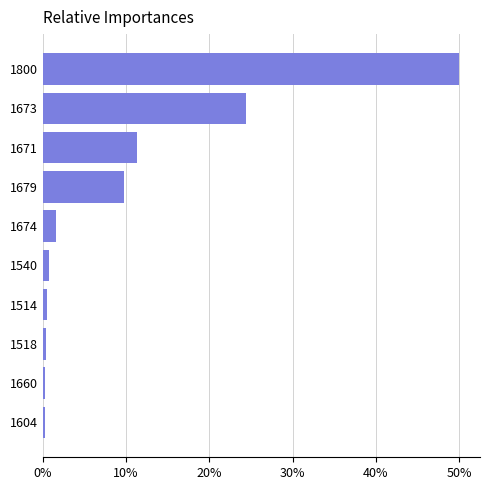

How many bars are there in total?

10